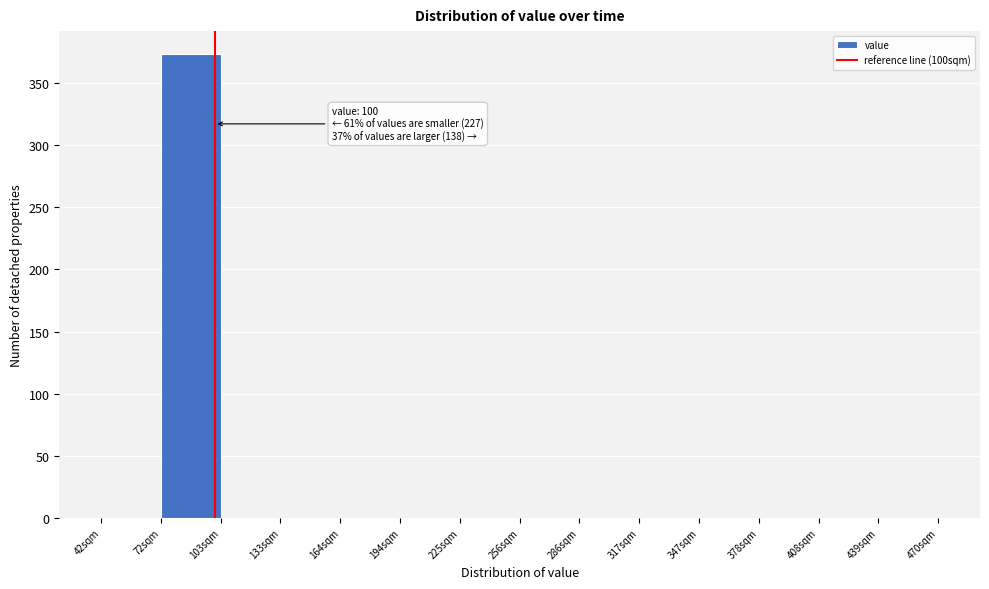

Over which range of the x-axis is the bar tallest?

75 to 105